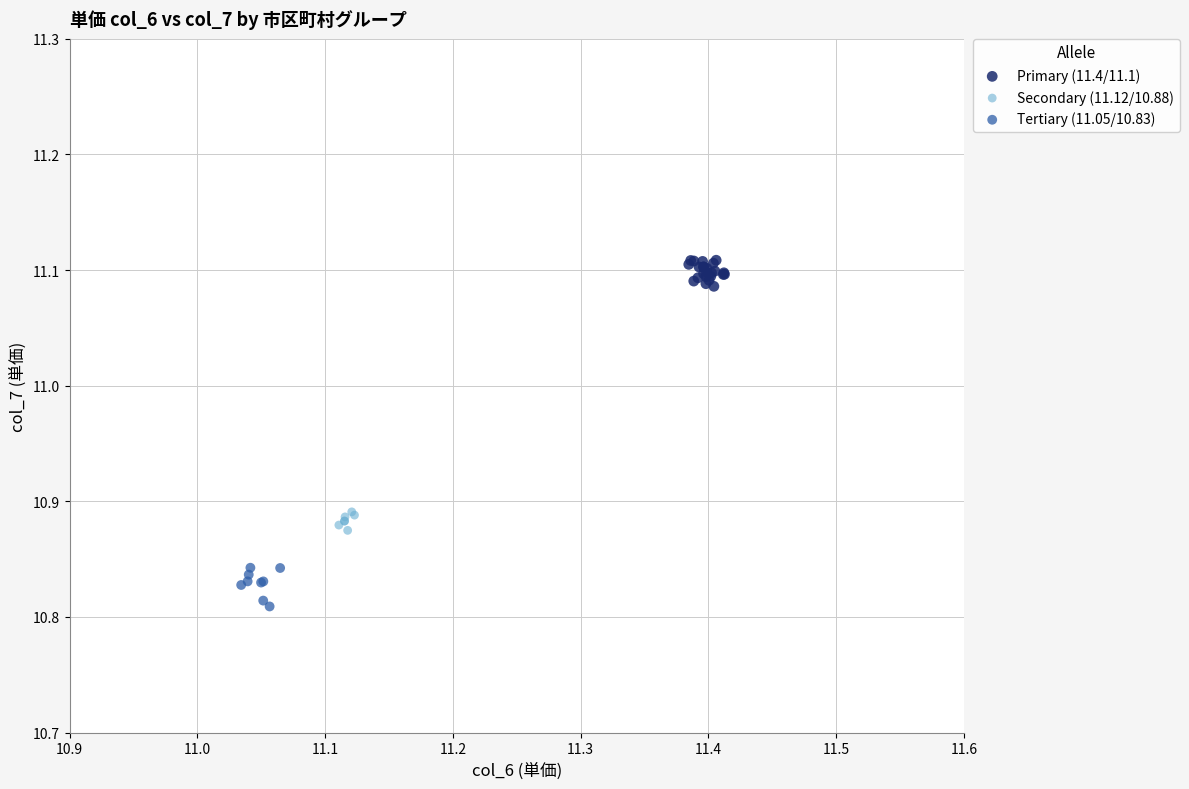

Which series reaches the maximum Y coordinate?

Primary (11.4/11.1)